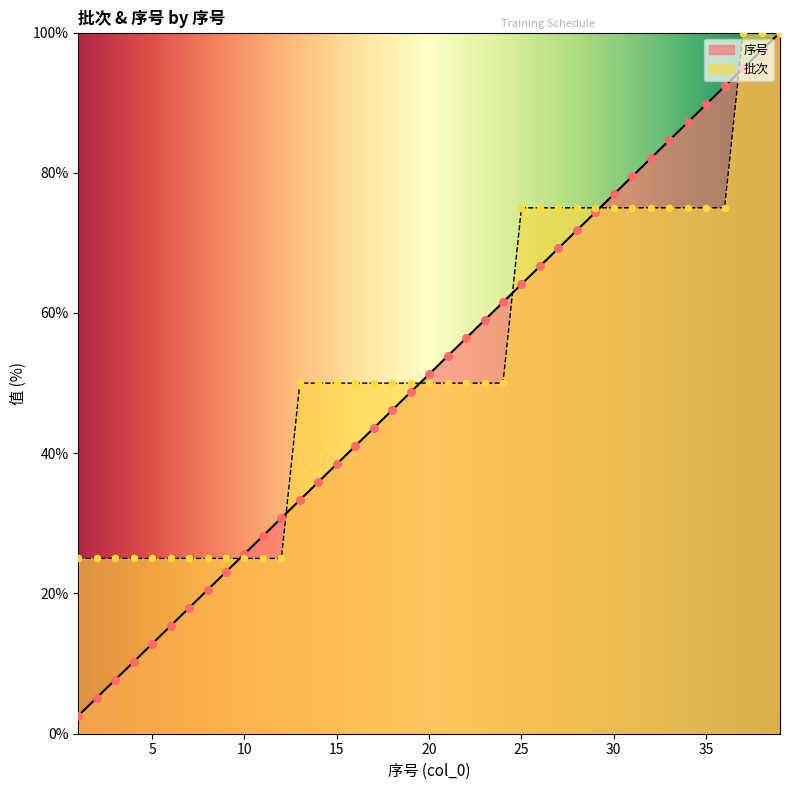

What are all the series names shown in the legend?

序号, 批次